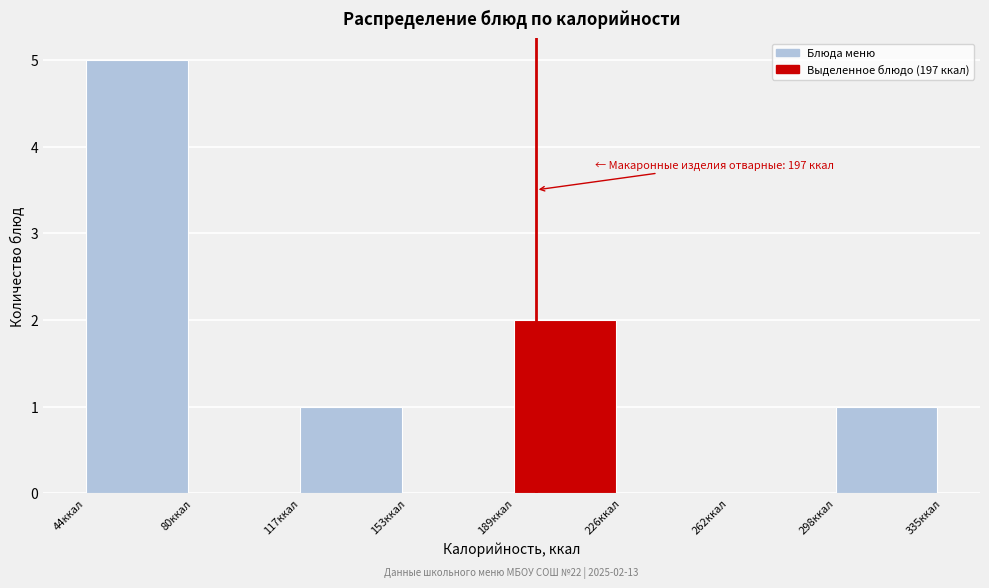

Over which range of the x-axis is the bar tallest?

45 to 80